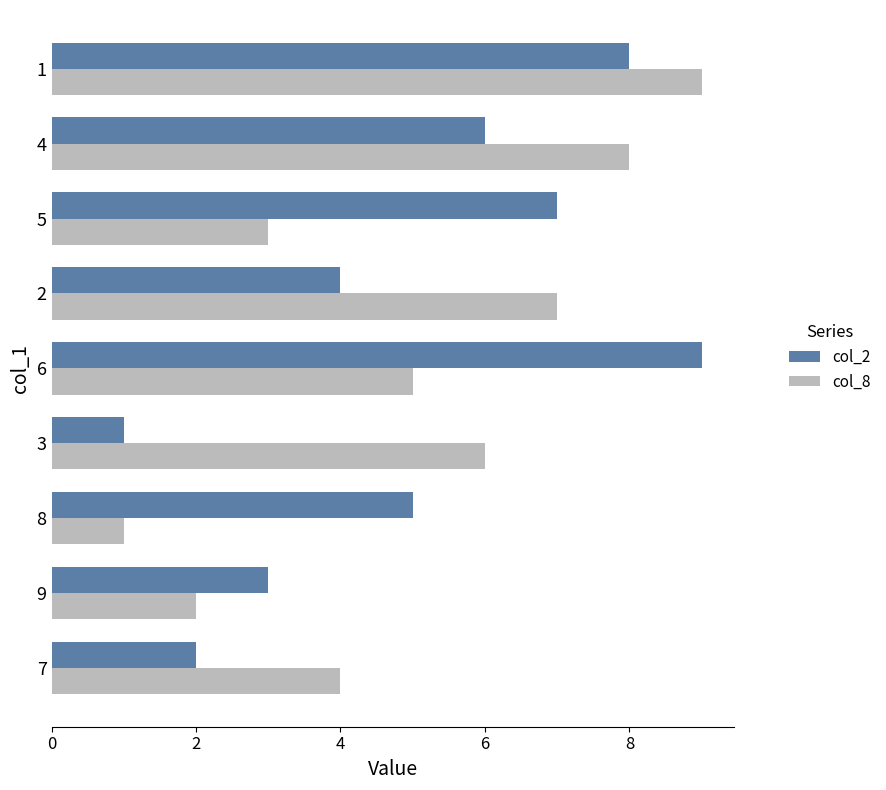

Rank the series at 6 from lowest to highest value.

col_8, col_2